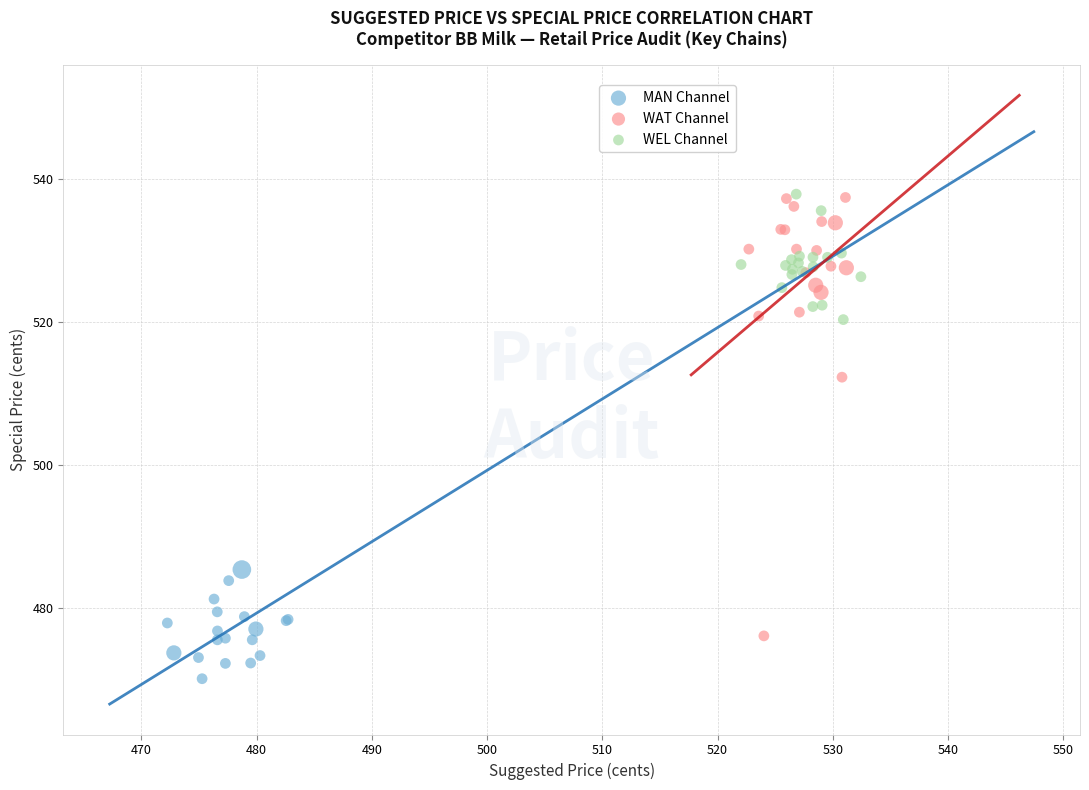

What are all the series names shown in the legend?

MAN Channel, WAT Channel, WEL Channel